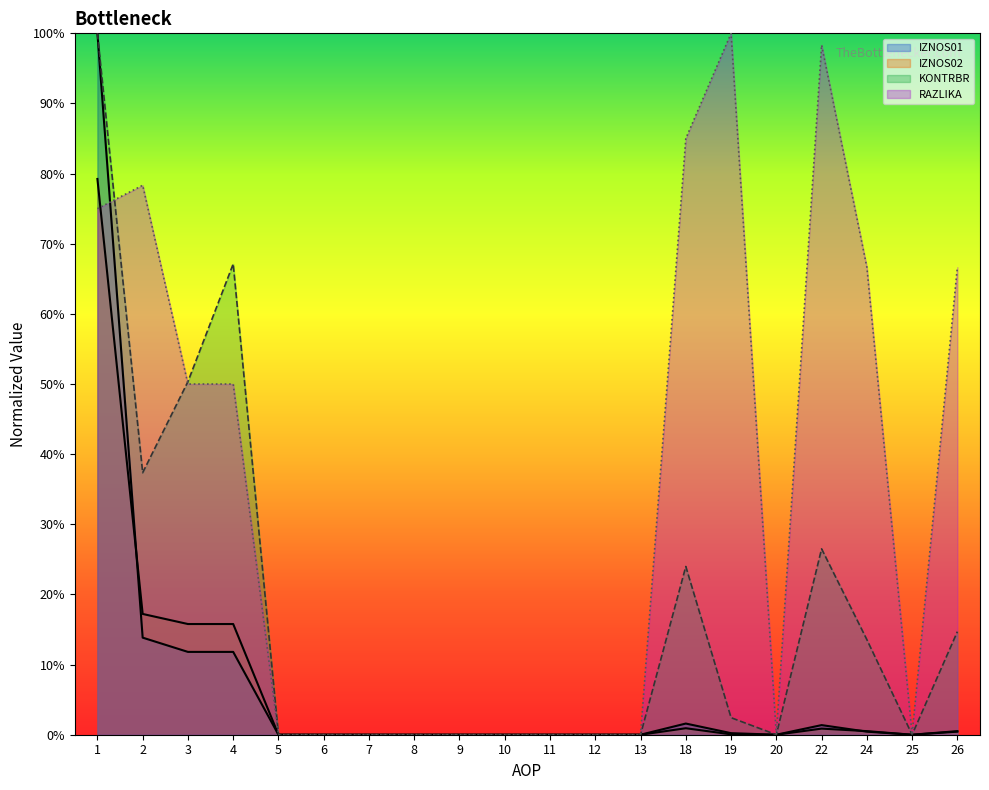

Is it true that KONTRBR equals 1.0 at 1?

True